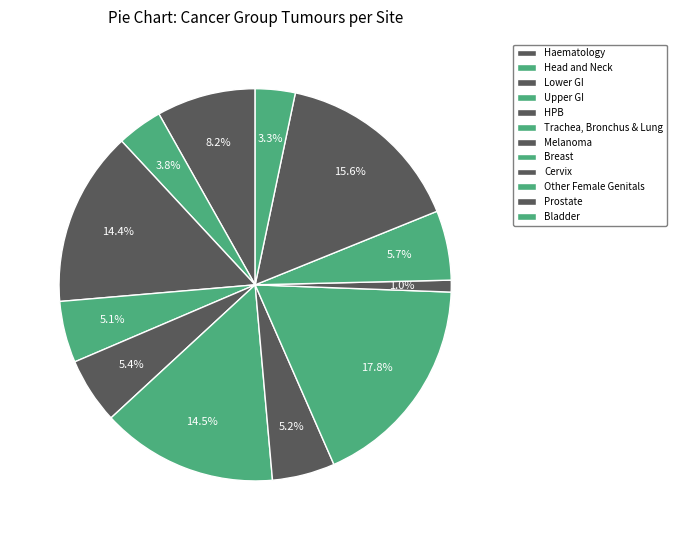

Rank the categories by value from highest to lowest.

Breast, Prostate, Trachea, Bronchus & Lung, Lower GI, Haematology, Other Female Genitals, HPB, Melanoma, Upper GI, Head and Neck, Bladder, Cervix